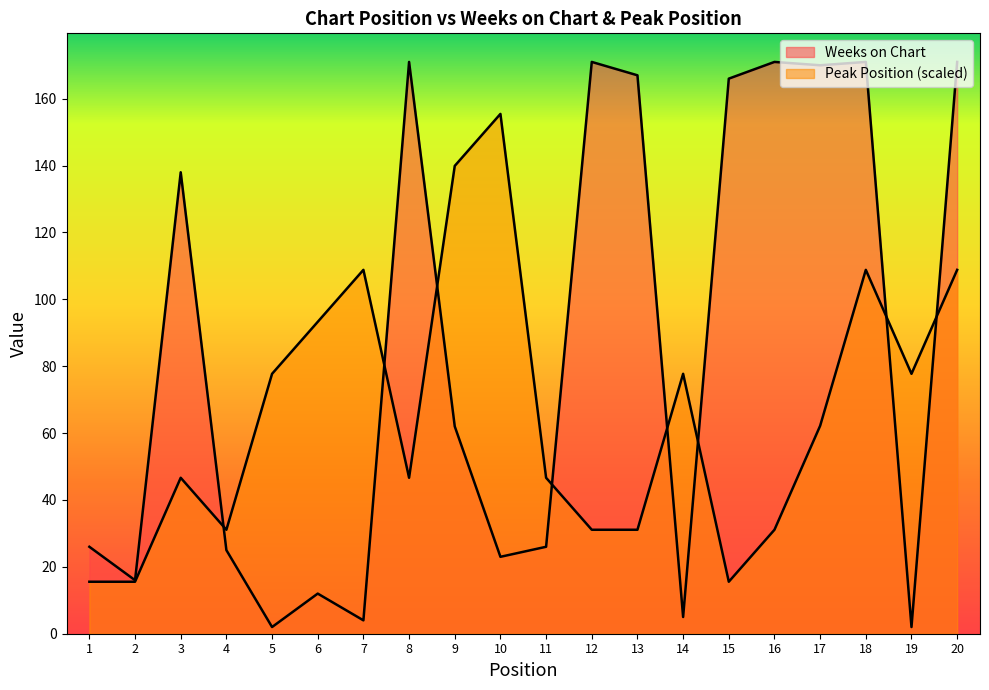

Read the Weeks on Chart value at 8.

171.0